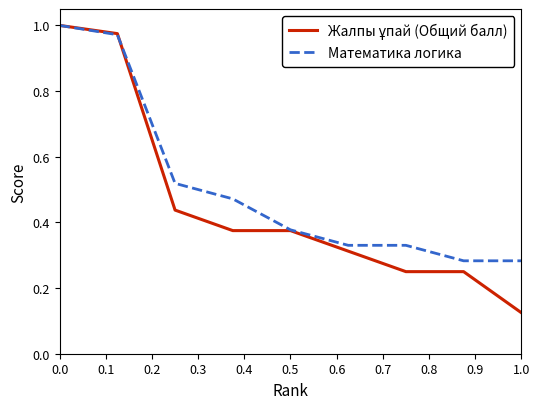

Which series has the largest total across all categories?

Математика логика